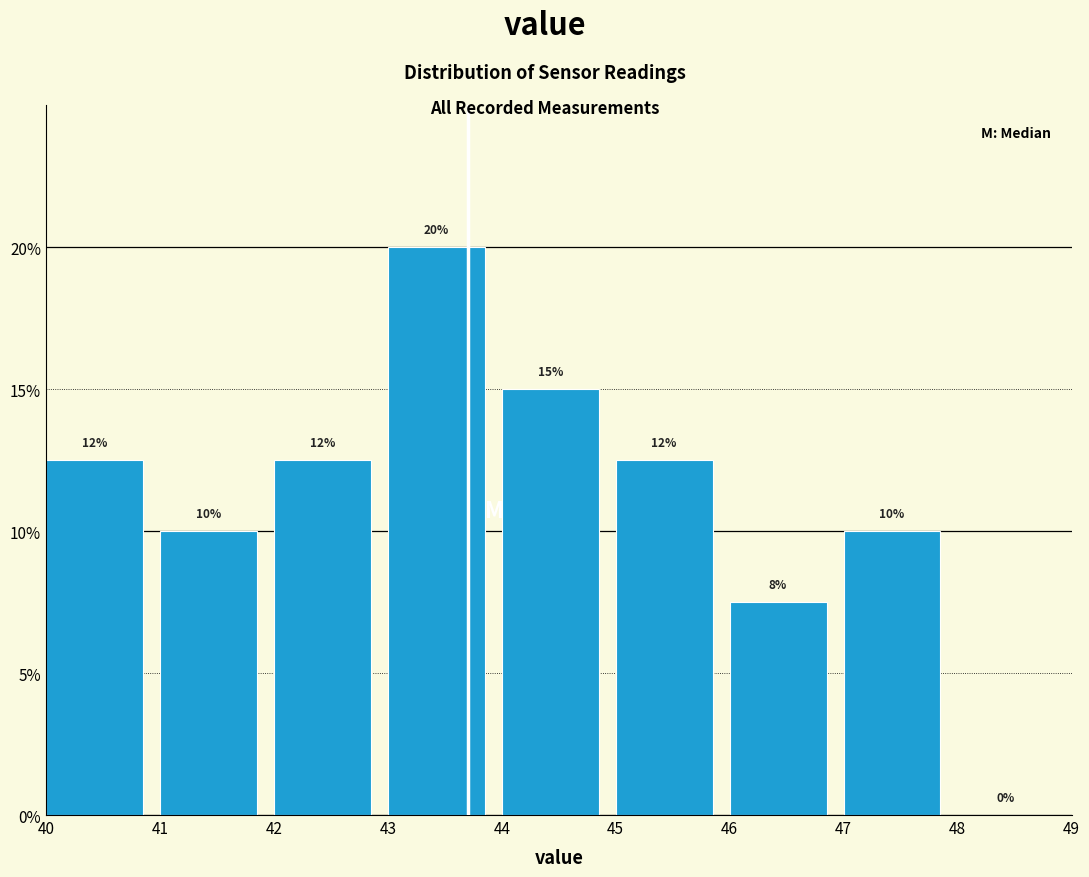

Over which range of the x-axis is the bar tallest?

43 to 44